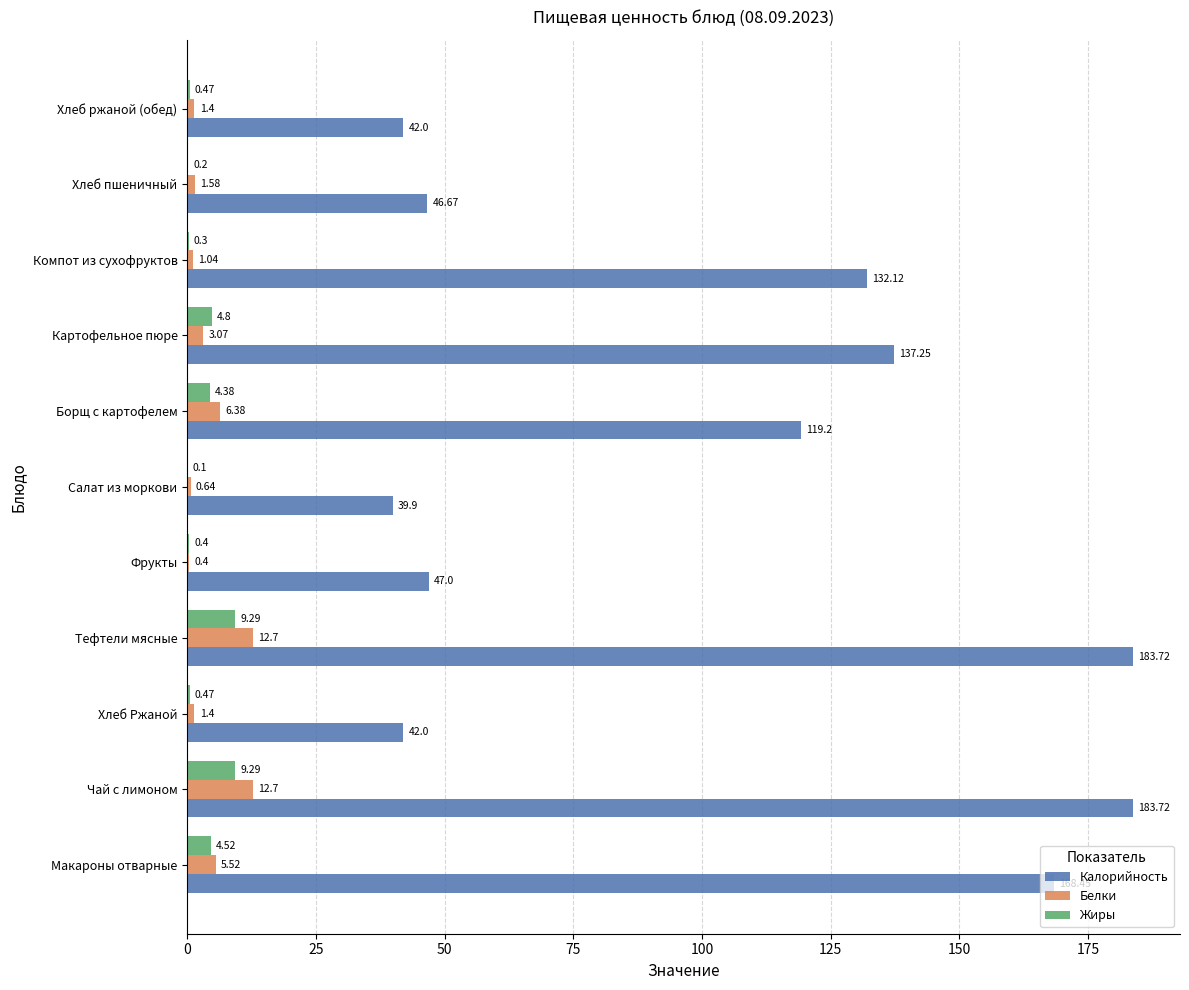

What is the sum of all Калорийность values?

1142.0